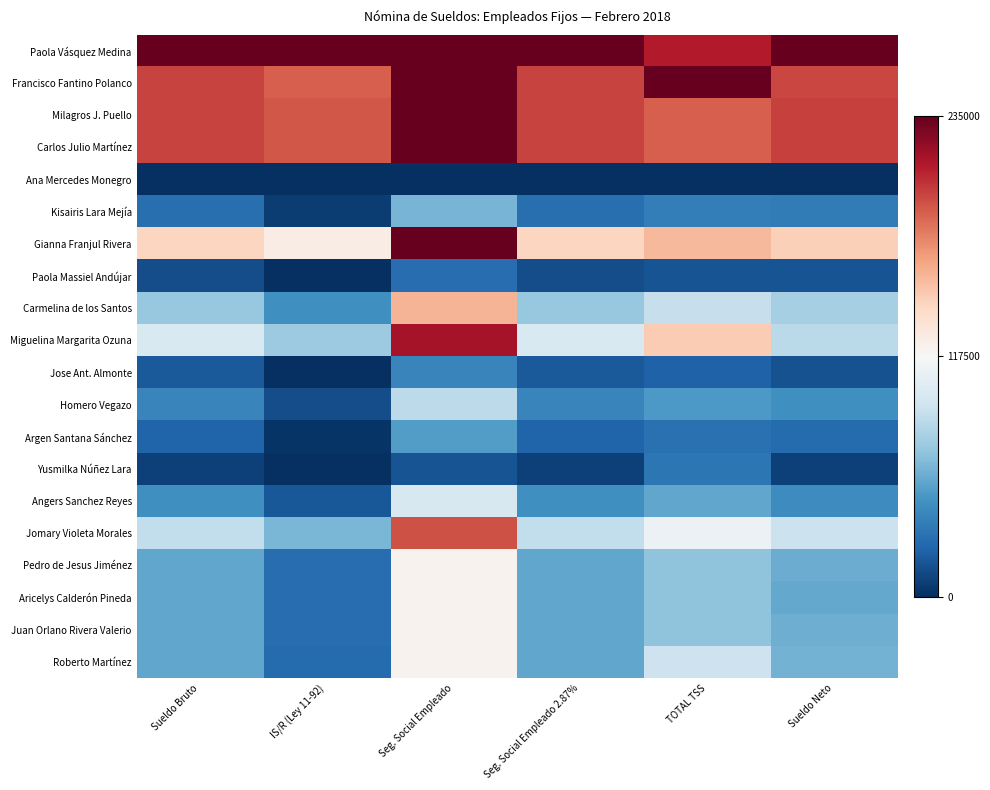

Reading right to left, list all the values displayed in this chart.

Paola Vásquez Medina: Sueldo Neto=1.0	TOTAL TSS=0.9	Seg. Social Empleado 2.87%=1.0	Seg. Social Empleado=1.0	IS/R (Ley 11-92)=1.0	Sueldo Bruto=1.0
Francisco Fantino Polanco: Sueldo Neto=0.8	TOTAL TSS=1.0	Seg. Social Empleado 2.87%=0.8	Seg. Social Empleado=1.0	IS/R (Ley 11-92)=0.8	Sueldo Bruto=0.8
Milagros J. Puello: Sueldo Neto=0.8	TOTAL TSS=0.8	Seg. Social Empleado 2.87%=0.8	Seg. Social Empleado=1.0	IS/R (Ley 11-92)=0.8	Sueldo Bruto=0.8
Carlos Julio Martínez: Sueldo Neto=0.8	TOTAL TSS=0.8	Seg. Social Empleado 2.87%=0.8	Seg. Social Empleado=1.0	IS/R (Ley 11-92)=0.8	Sueldo Bruto=0.8
Ana Mercedes Monegro: Sueldo Neto=0.0	TOTAL TSS=0.0	Seg. Social Empleado 2.87%=0.0	Seg. Social Empleado=0.0	IS/R (Ley 11-92)=0.0	Sueldo Bruto=0.0
Kisairis Lara Mejía: Sueldo Neto=0.1	TOTAL TSS=0.2	Seg. Social Empleado 2.87%=0.1	Seg. Social Empleado=0.3	IS/R (Ley 11-92)=0.0	Sueldo Bruto=0.1
Gianna Franjul Rivera: Sueldo Neto=0.6	TOTAL TSS=0.7	Seg. Social Empleado 2.87%=0.6	Seg. Social Empleado=1.0	IS/R (Ley 11-92)=0.5	Sueldo Bruto=0.6
Paola Massiel Andújar: Sueldo Neto=0.1	TOTAL TSS=0.1	Seg. Social Empleado 2.87%=0.1	Seg. Social Empleado=0.1	IS/R (Ley 11-92)=0.0	Sueldo Bruto=0.1
Carmelina de los Santos: Sueldo Neto=0.3	TOTAL TSS=0.4	Seg. Social Empleado 2.87%=0.3	Seg. Social Empleado=0.7	IS/R (Ley 11-92)=0.2	Sueldo Bruto=0.3
Miguelina Margarita Ozuna: Sueldo Neto=0.4	TOTAL TSS=0.6	Seg. Social Empleado 2.87%=0.4	Seg. Social Empleado=0.9	IS/R (Ley 11-92)=0.3	Sueldo Bruto=0.4
Jose Ant. Almonte: Sueldo Neto=0.1	TOTAL TSS=0.1	Seg. Social Empleado 2.87%=0.1	Seg. Social Empleado=0.2	IS/R (Ley 11-92)=0.0	Sueldo Bruto=0.1
Homero Vegazo: Sueldo Neto=0.2	TOTAL TSS=0.2	Seg. Social Empleado 2.87%=0.2	Seg. Social Empleado=0.4	IS/R (Ley 11-92)=0.1	Sueldo Bruto=0.2
Argen Santana Sánchez: Sueldo Neto=0.1	TOTAL TSS=0.1	Seg. Social Empleado 2.87%=0.1	Seg. Social Empleado=0.2	IS/R (Ley 11-92)=0.0	Sueldo Bruto=0.1
Yusmilka Núñez Lara: Sueldo Neto=0.0	TOTAL TSS=0.1	Seg. Social Empleado 2.87%=0.0	Seg. Social Empleado=0.1	IS/R (Ley 11-92)=0.0	Sueldo Bruto=0.0
Angers Sanchez Reyes: Sueldo Neto=0.2	TOTAL TSS=0.2	Seg. Social Empleado 2.87%=0.2	Seg. Social Empleado=0.4	IS/R (Ley 11-92)=0.1	Sueldo Bruto=0.2
Jomary Violeta Morales: Sueldo Neto=0.4	TOTAL TSS=0.5	Seg. Social Empleado 2.87%=0.4	Seg. Social Empleado=0.8	IS/R (Ley 11-92)=0.3	Sueldo Bruto=0.4
Pedro de Jesus Jiménez: Sueldo Neto=0.3	TOTAL TSS=0.3	Seg. Social Empleado 2.87%=0.2	Seg. Social Empleado=0.5	IS/R (Ley 11-92)=0.1	Sueldo Bruto=0.2
Aricelys Calderón Pineda: Sueldo Neto=0.2	TOTAL TSS=0.3	Seg. Social Empleado 2.87%=0.2	Seg. Social Empleado=0.5	IS/R (Ley 11-92)=0.1	Sueldo Bruto=0.2
Juan Orlano Rivera Valerio: Sueldo Neto=0.3	TOTAL TSS=0.3	Seg. Social Empleado 2.87%=0.2	Seg. Social Empleado=0.5	IS/R (Ley 11-92)=0.1	Sueldo Bruto=0.2
Roberto Martínez: Sueldo Neto=0.3	TOTAL TSS=0.4	Seg. Social Empleado 2.87%=0.2	Seg. Social Empleado=0.5	IS/R (Ley 11-92)=0.1	Sueldo Bruto=0.2